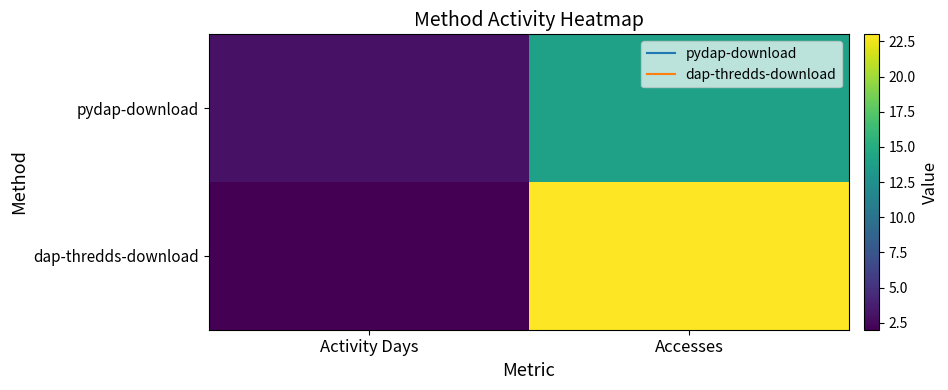

Reading left to right, transcribe all the data shown in this chart.

pydap-download: Activity Days=3	Accesses=14
dap-thredds-download: Activity Days=2	Accesses=23